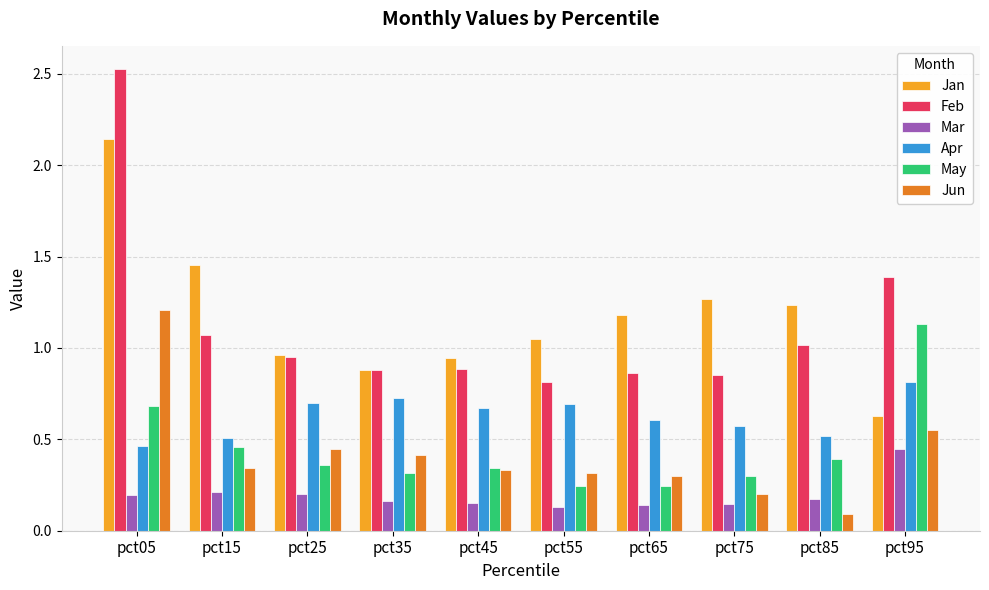

What is the difference between the highest and lowest values at pct25?

0.8